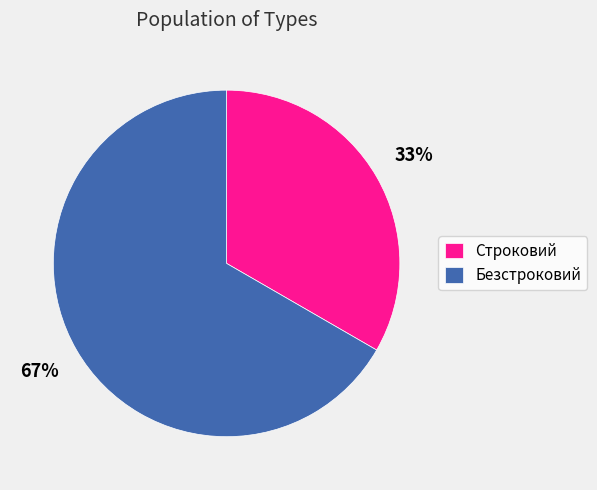

The Строковий slice represents 20% of the pie. True or false?

False